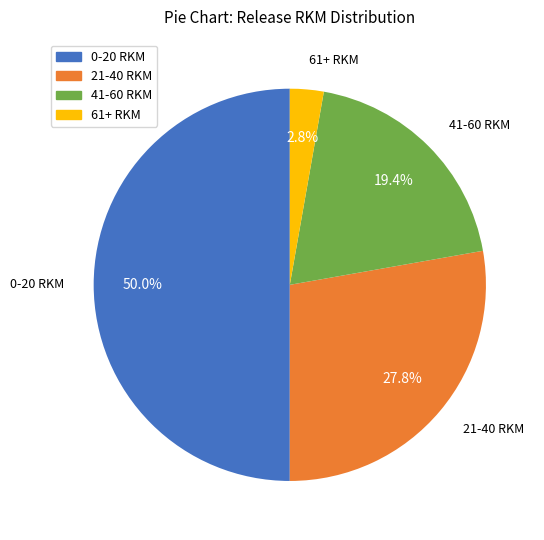

Does any single category account for the majority?

No